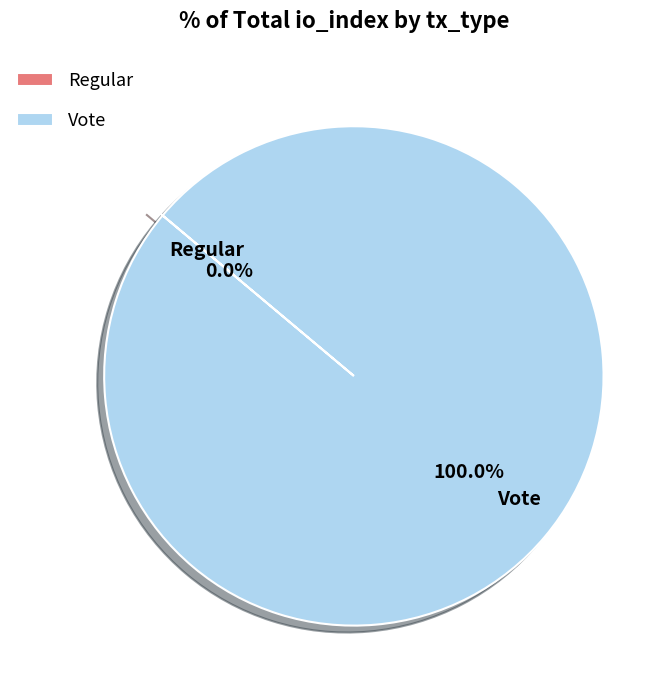

To the nearest percent, what is the combined percentage of Vote and Regular?

100%